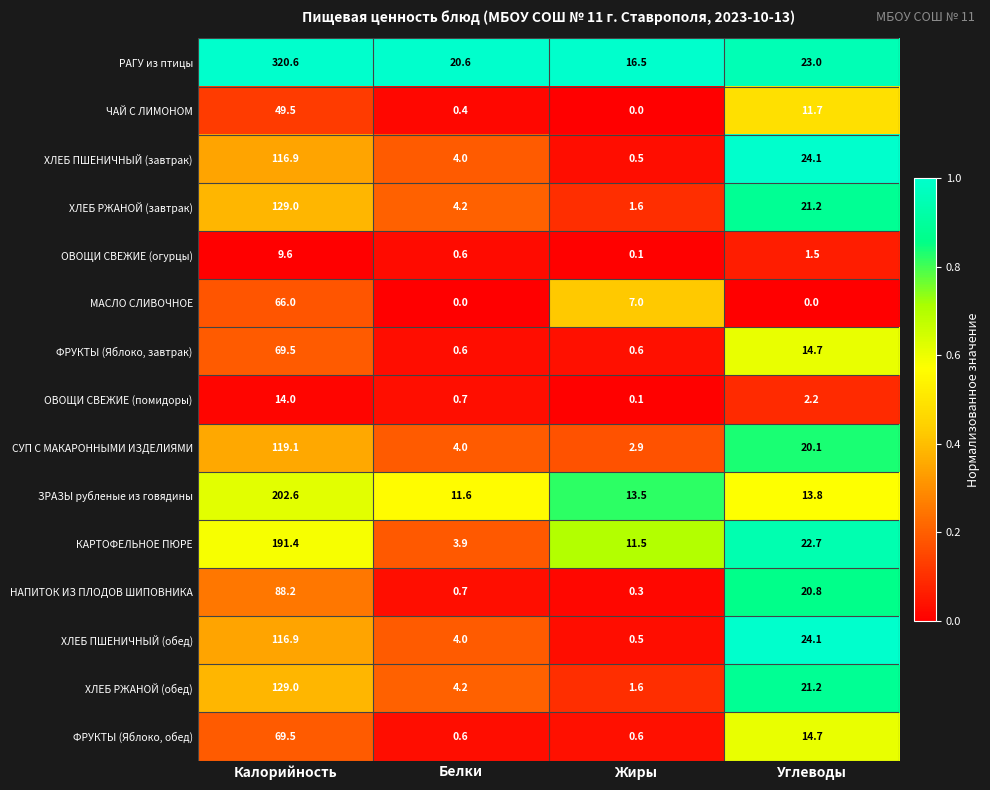

What is the difference between the highest and lowest values at Жиры?

16.5